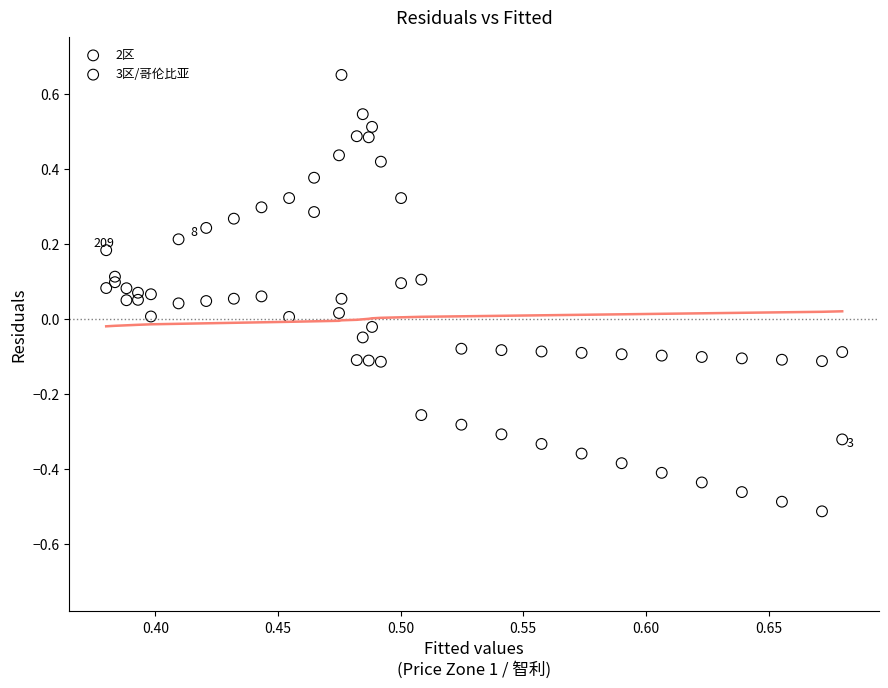

Which series reaches the minimum Y coordinate?

3区/哥伦比亚